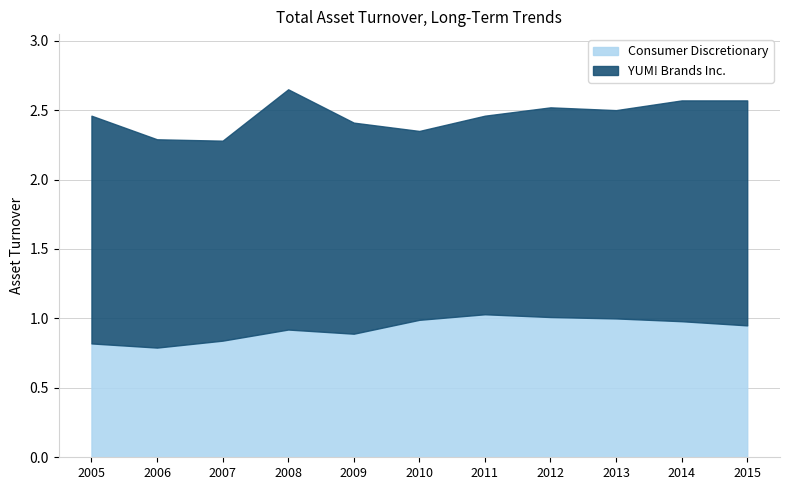

What is the smallest value displayed?

0.8